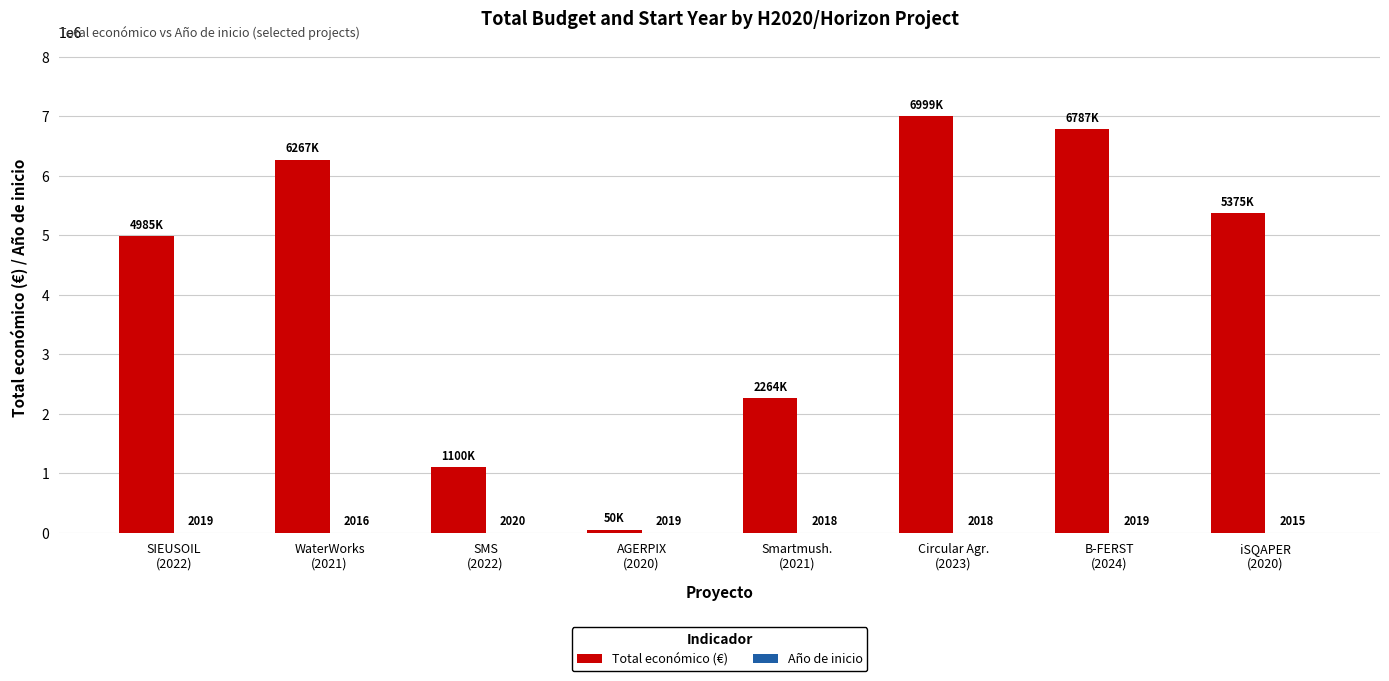

Which category has the highest value across all series?

Circular Agr.
(2023)